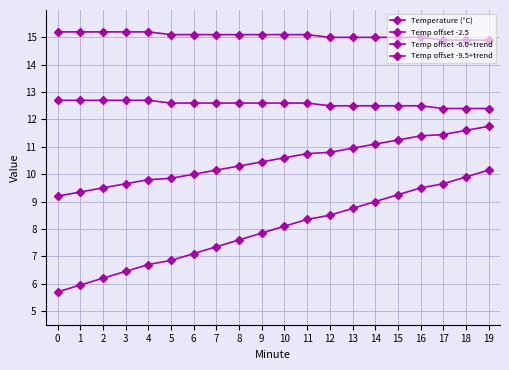

Where is Temp offset -9.5+trend nearest to the value 7?

6